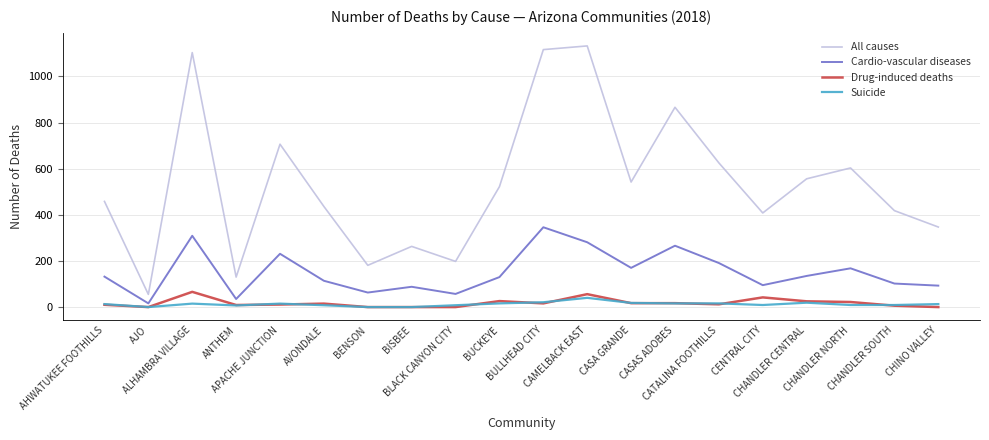

Which series has the largest total across all categories?

All causes